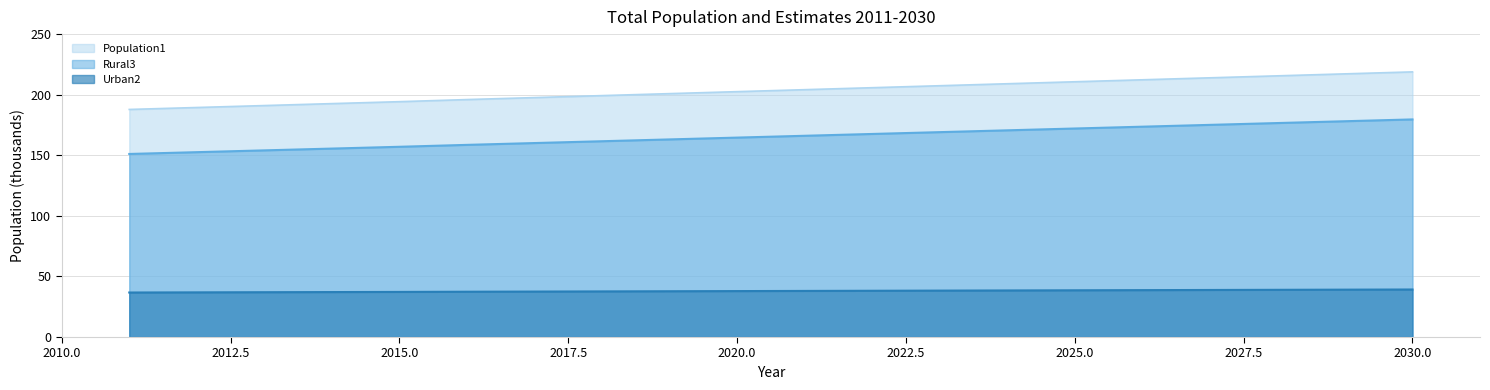

True or false: Urban2 and Population1 cross at least once.

False